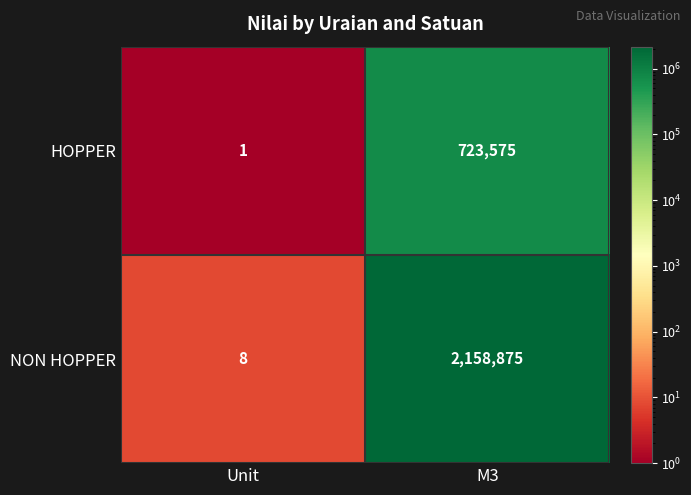

How many series are shown in this chart?

2